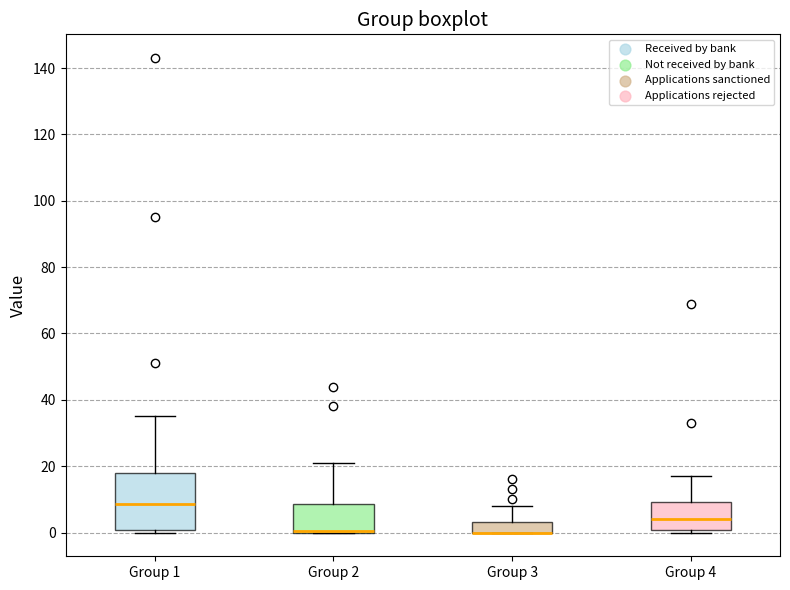

Comparing the boxes themselves (not the whiskers), which one is the tallest?

Group 1